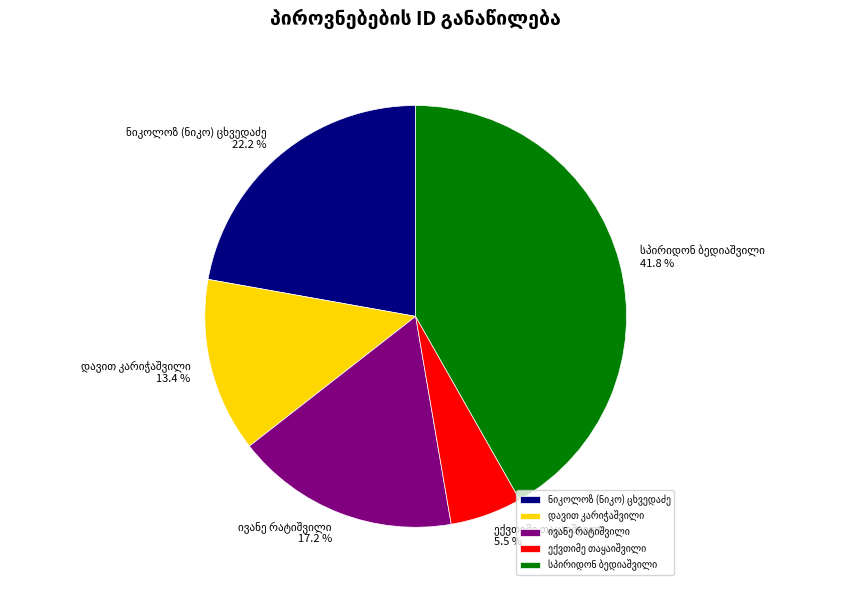

Is there a majority slice in this chart?

No